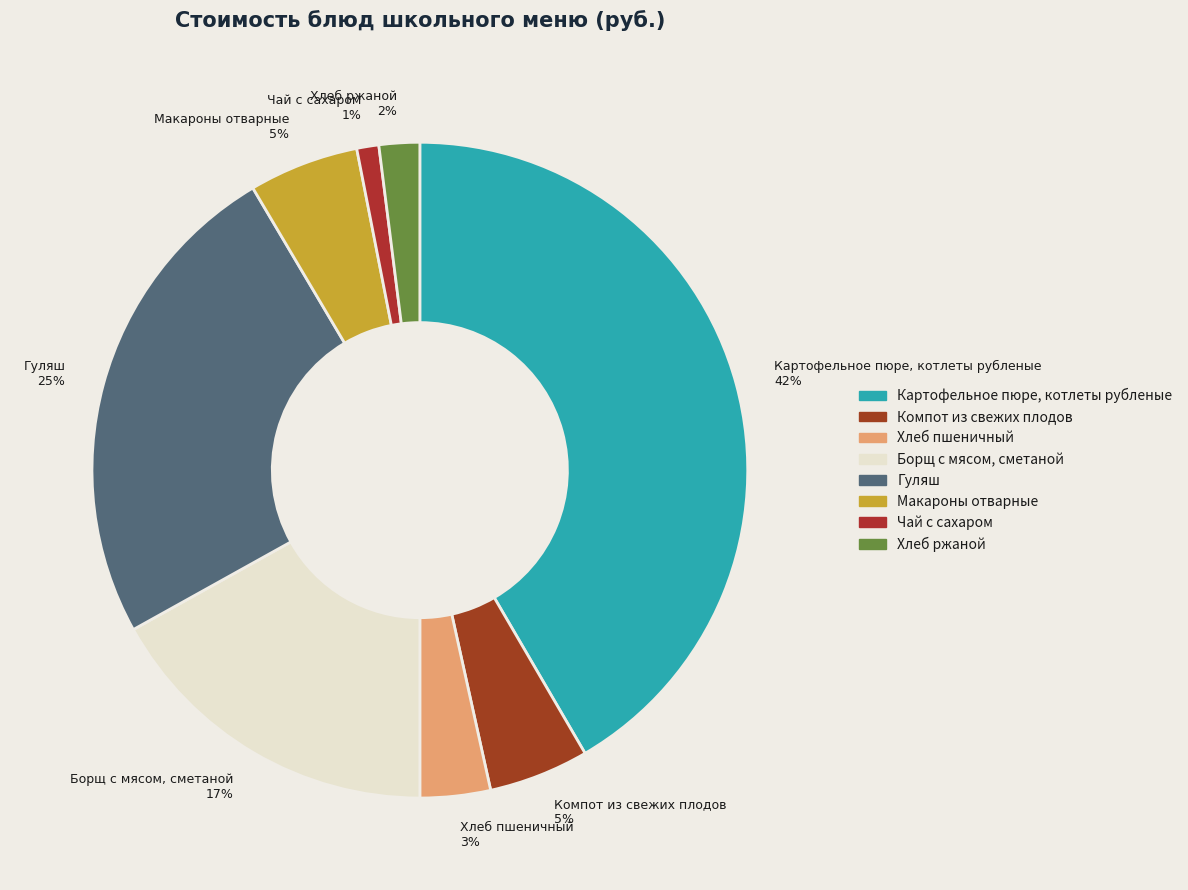

To the nearest percent, what percentage of the pie is Борщ с мясом, сметаной?

17%